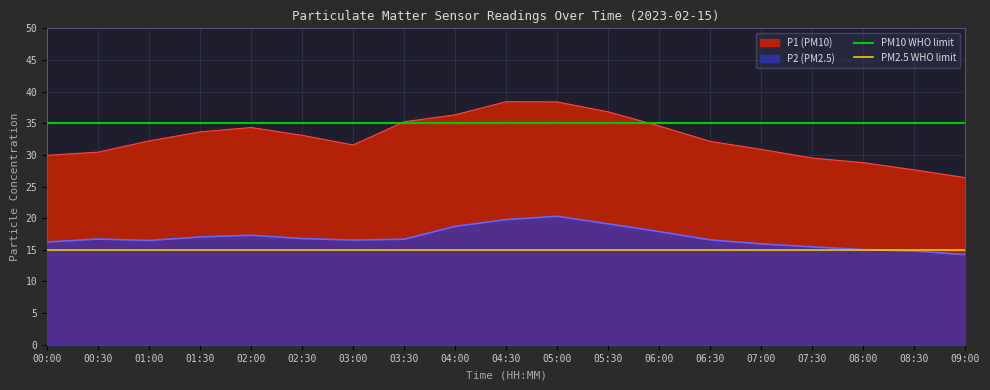

True or false: P2 (PM2.5) has a value of 22.8 at 02:00.

False